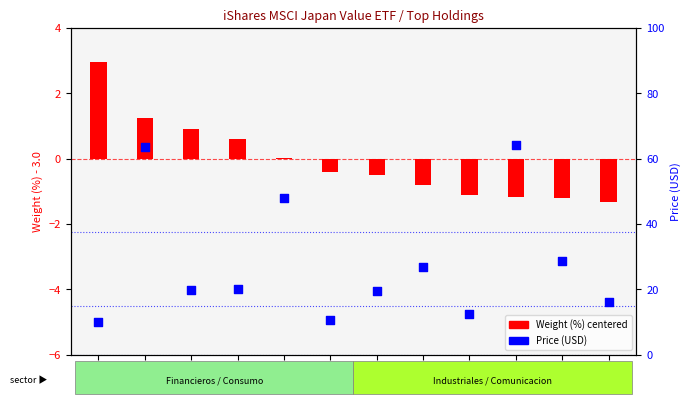

Between 8316 and 2914, which is larger?

8316